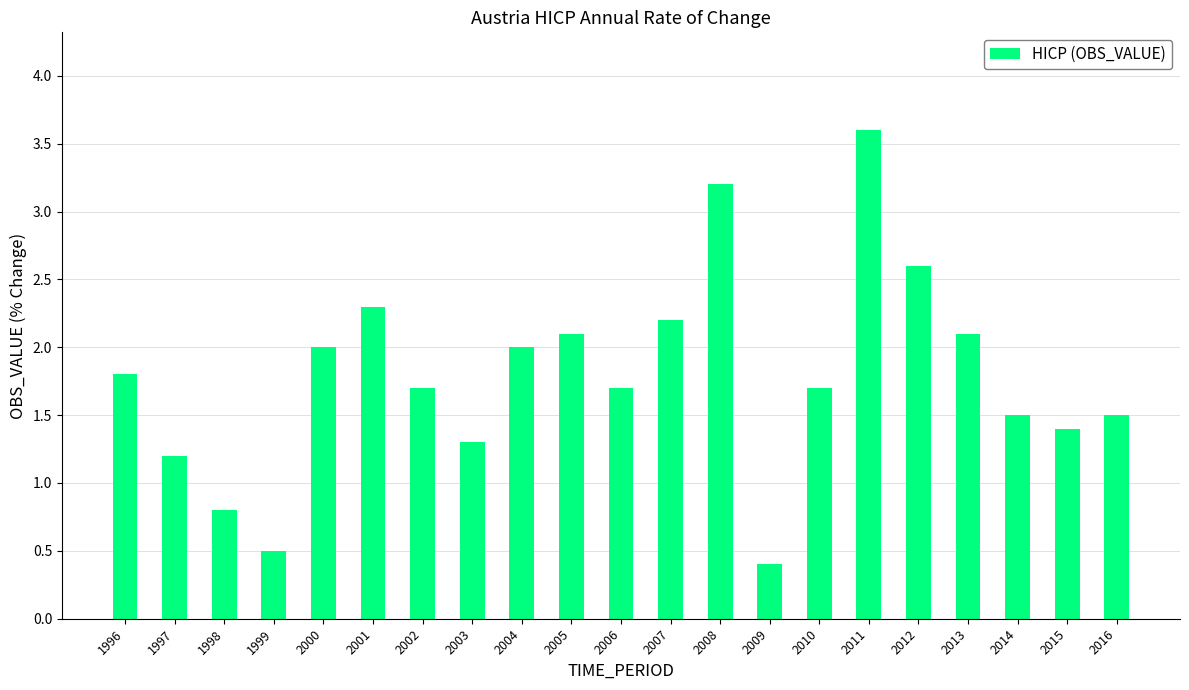

What is the sum of all values?

37.6